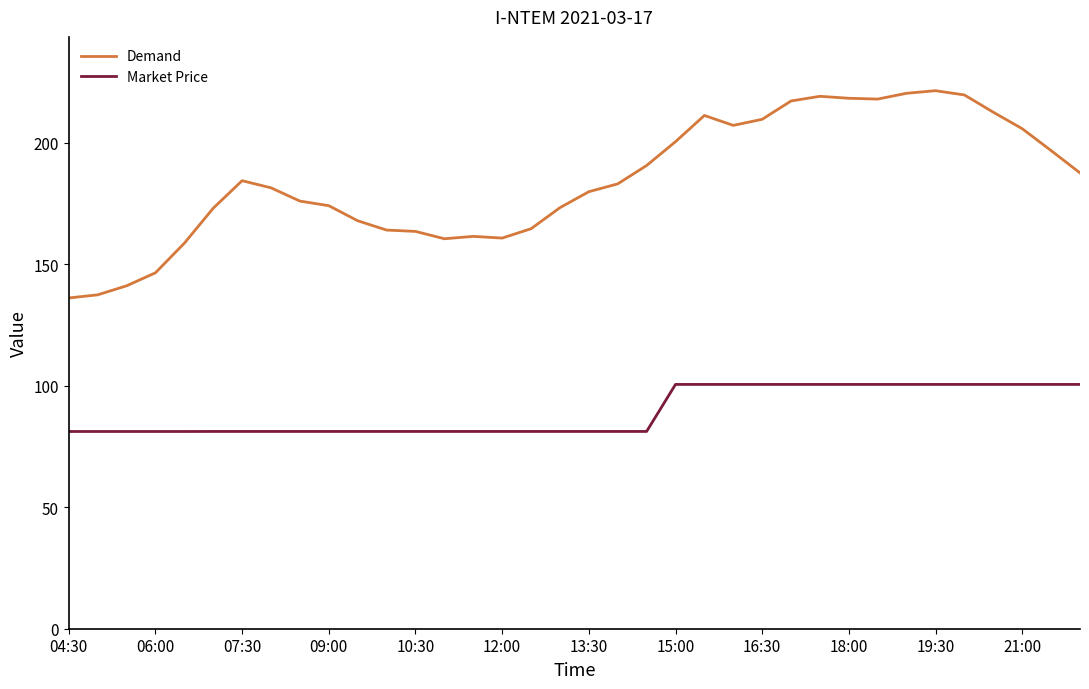

What are all the series names shown in the legend?

Demand, Market Price